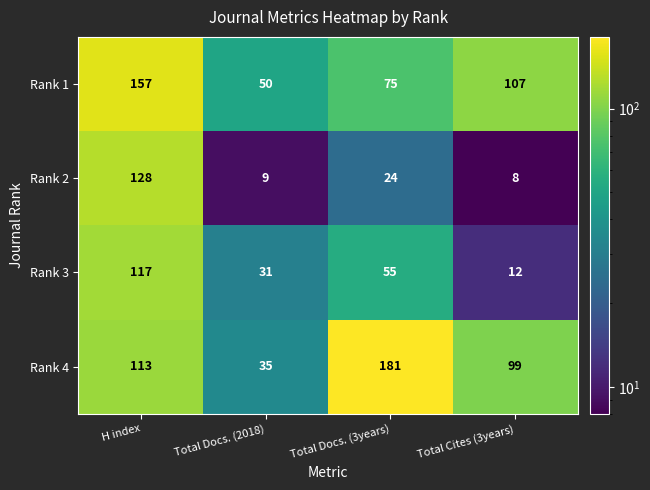

What is the spread (max minus min) of values at Total Docs. (2018)?

41